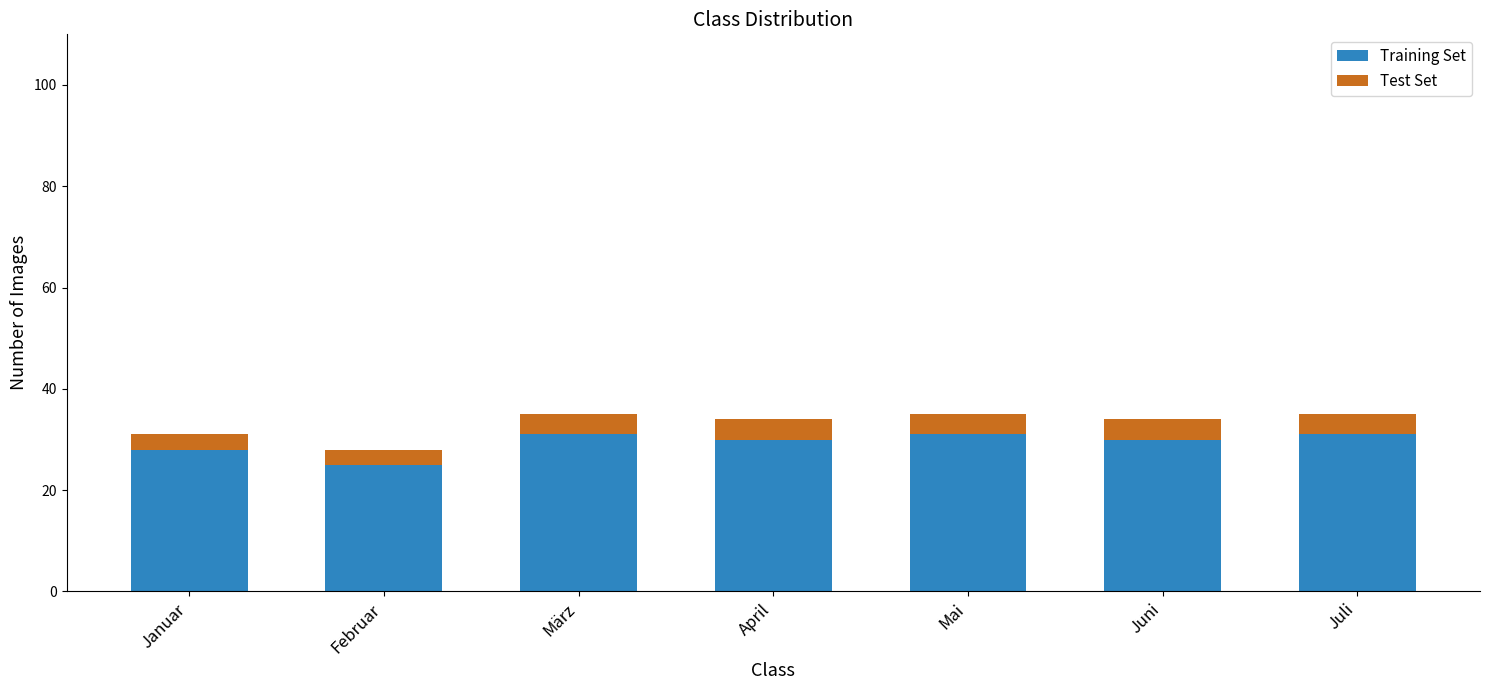

How many bars are there in total?

7